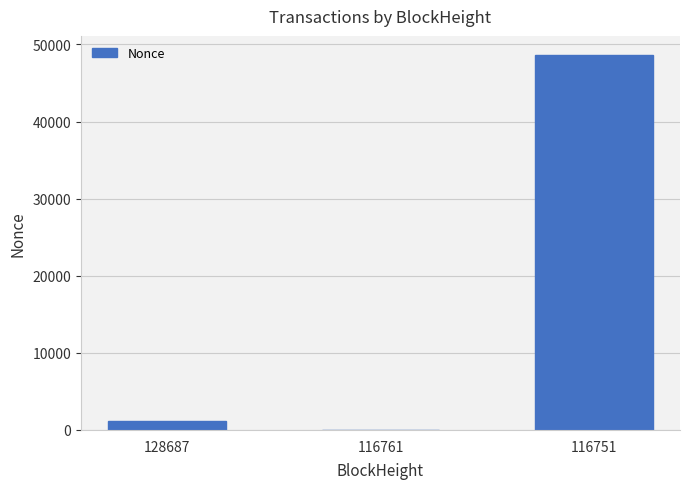

What is the maximum value shown in the chart?

48671